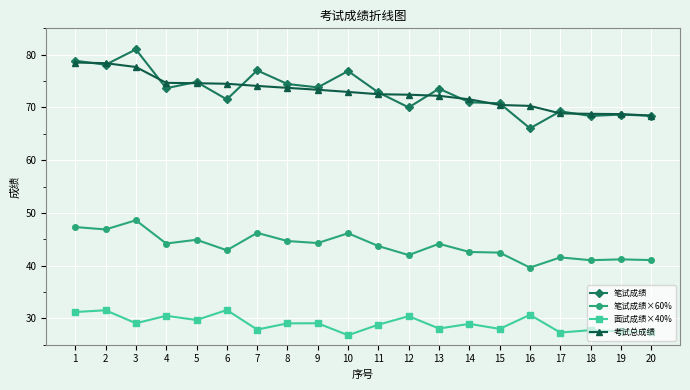

What is the value of the 笔试成绩 point at the 19th from the left?

68.6